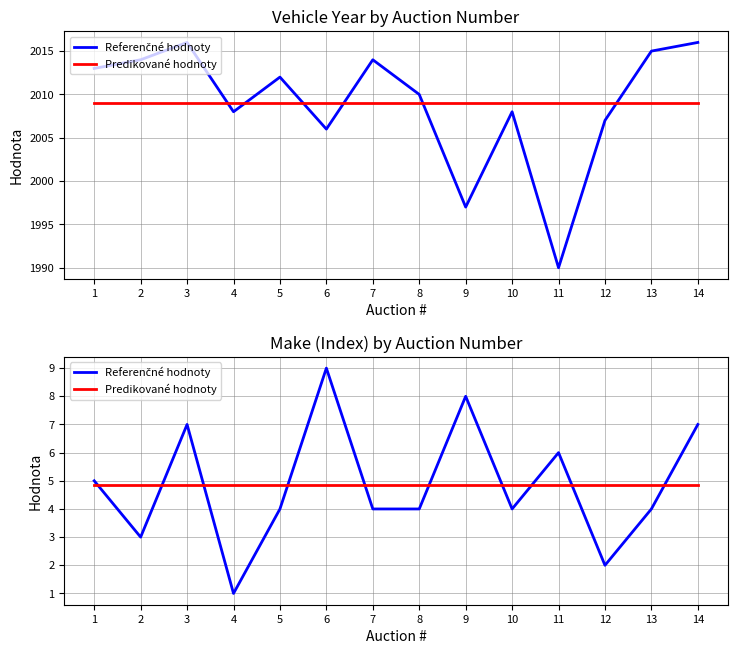

How many data points in Referenčné hodnoty are above 4?

6